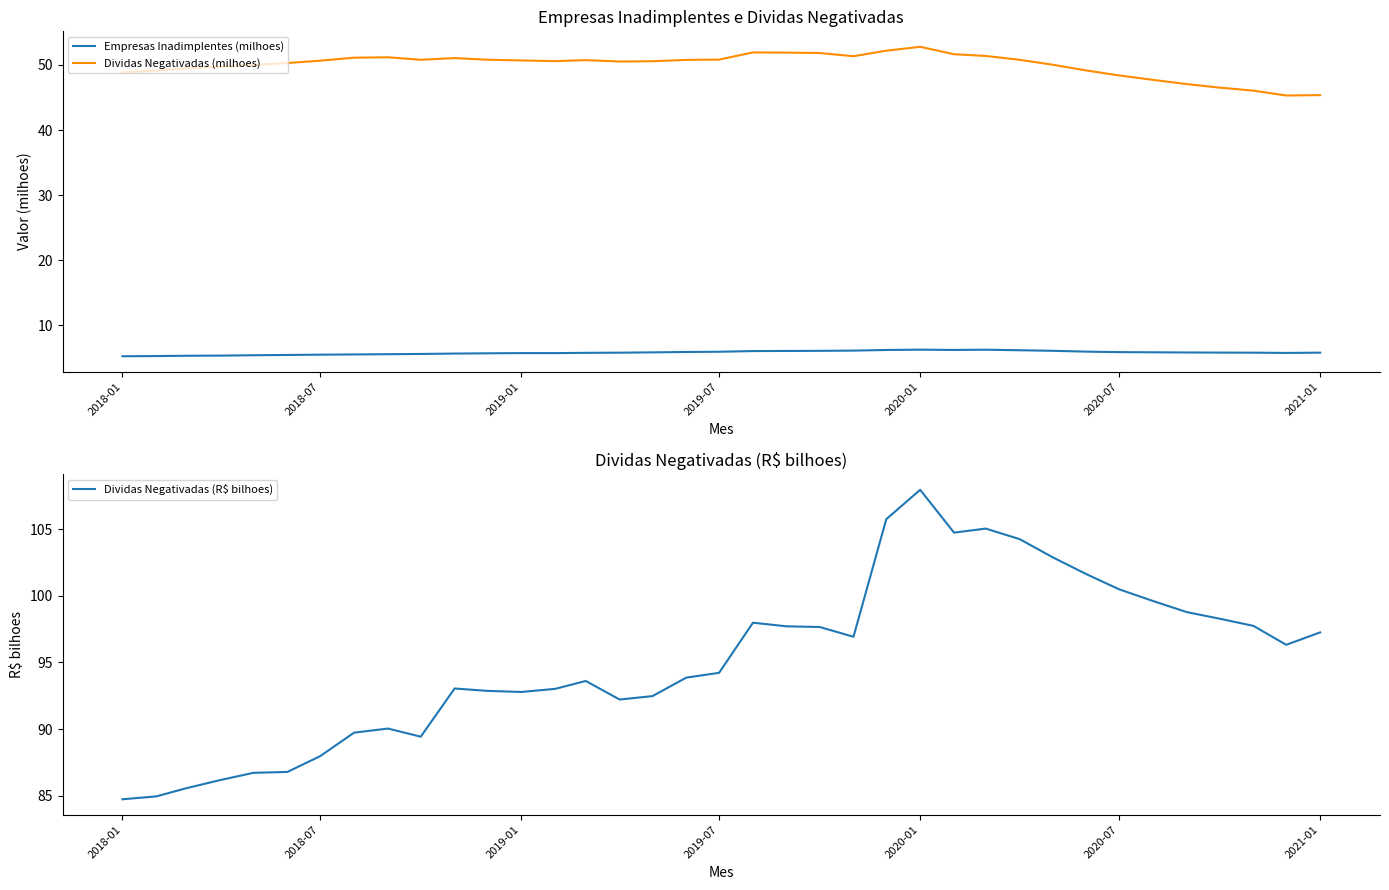

True or false: Empresas Inadimplentes (milhoes) and Dividas Negativadas (milhoes) intersect in this chart.

False